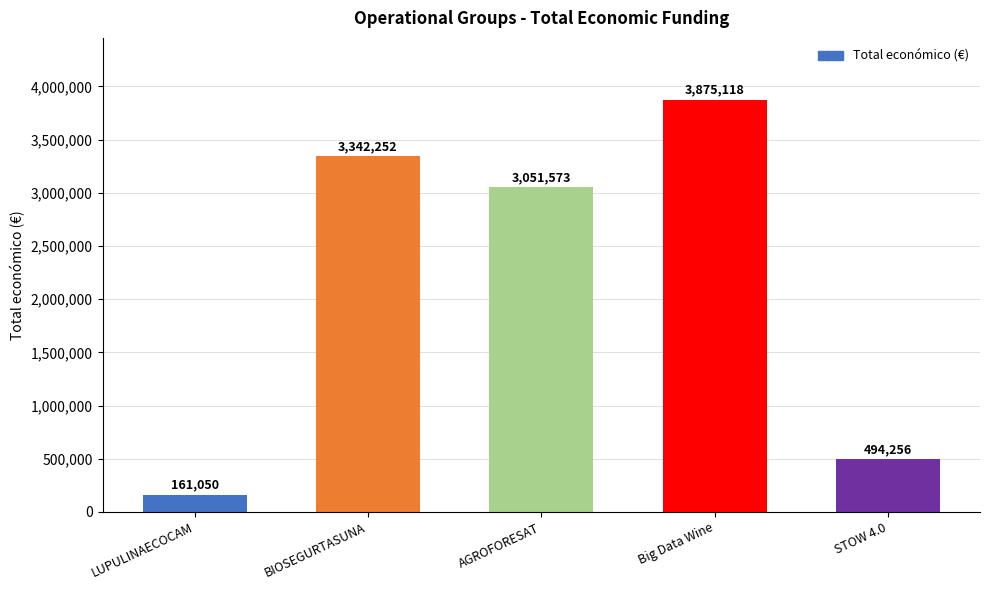

What value does the data have at BIOSEGURTASUNA, to the nearest 50?

3342250